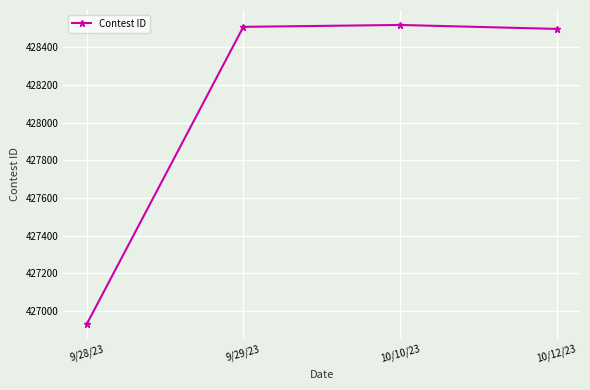

The value at 10/10/23 is 428518. True or false?

True